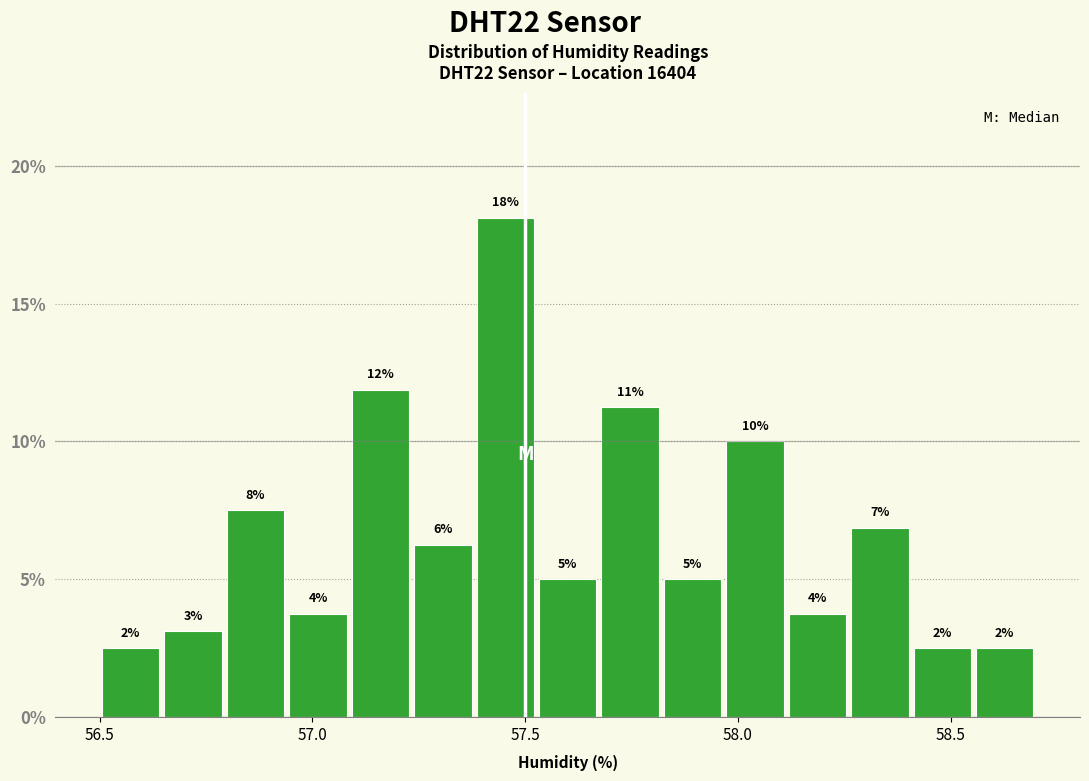

Around what value on the x-axis is the tallest bar? Give the approximate position of its centre, as read against the axis.

57.45